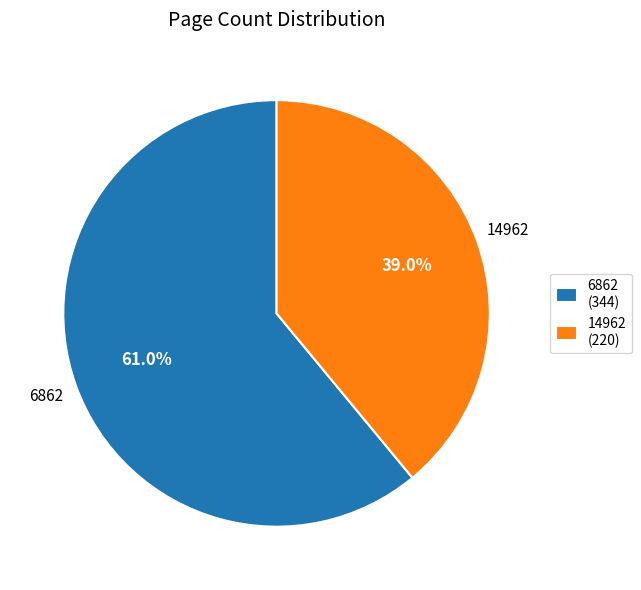

To the nearest percent, what is the average slice percentage?

50%